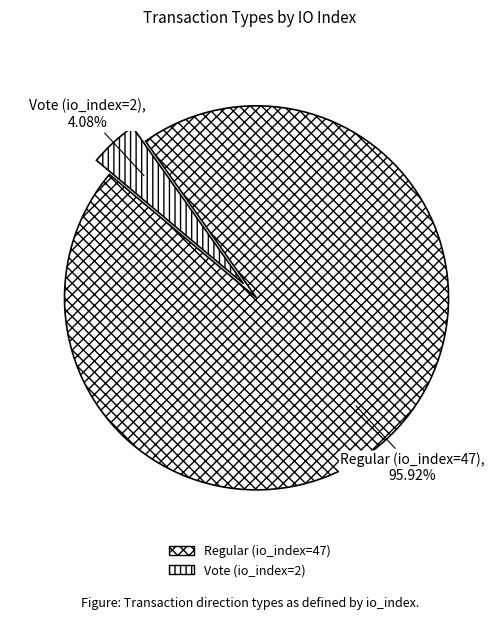

Is it true that Vote (io_index=2) is 17% of the pie?

False